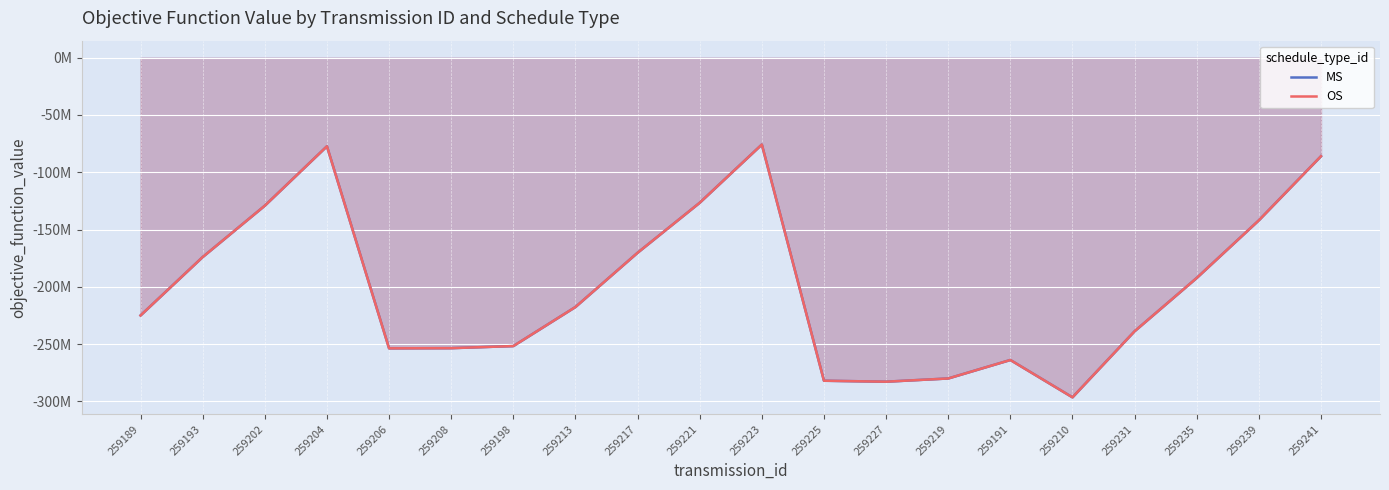

List the labels in order of MS value, largest first.

259223, 259204, 259241, 259221, 259202, 259239, 259217, 259193, 259235, 259213, 259189, 259231, 259198, 259208, 259206, 259191, 259219, 259225, 259227, 259210